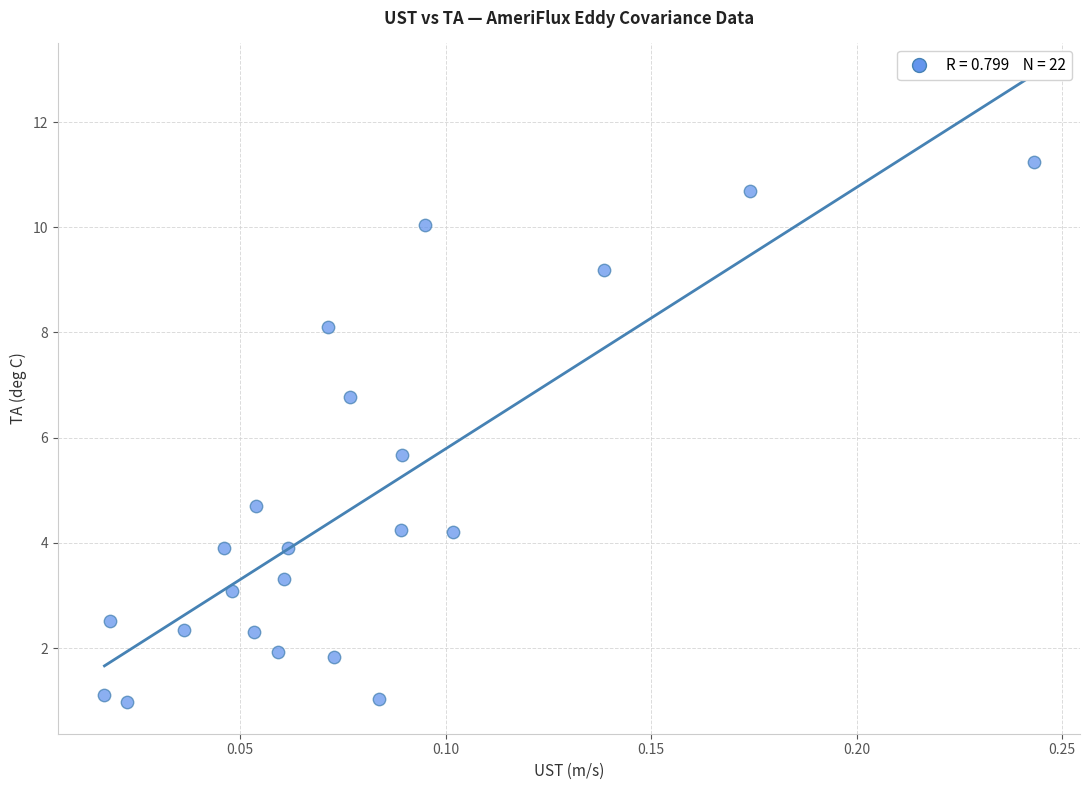

What is the range of Y values (max minus min)?

10.3